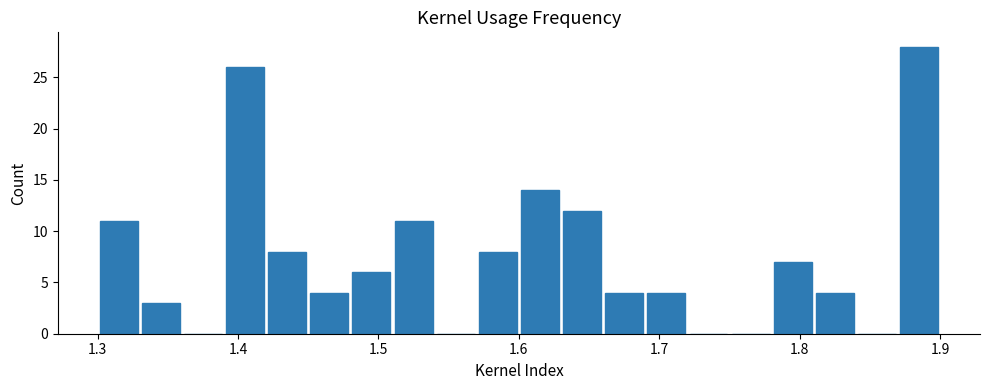

Around what value on the x-axis is the tallest bar? Give the approximate position of its centre, as read against the axis.

1.89